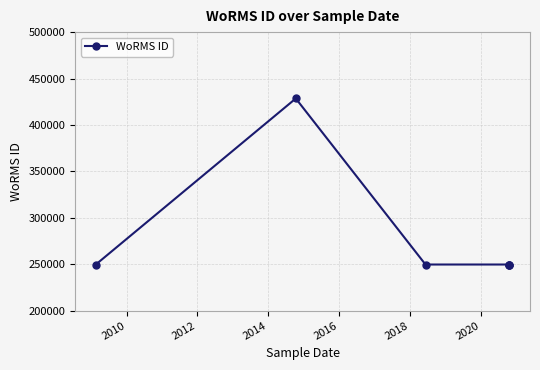

What is the value of the 1st point from the left?

249725